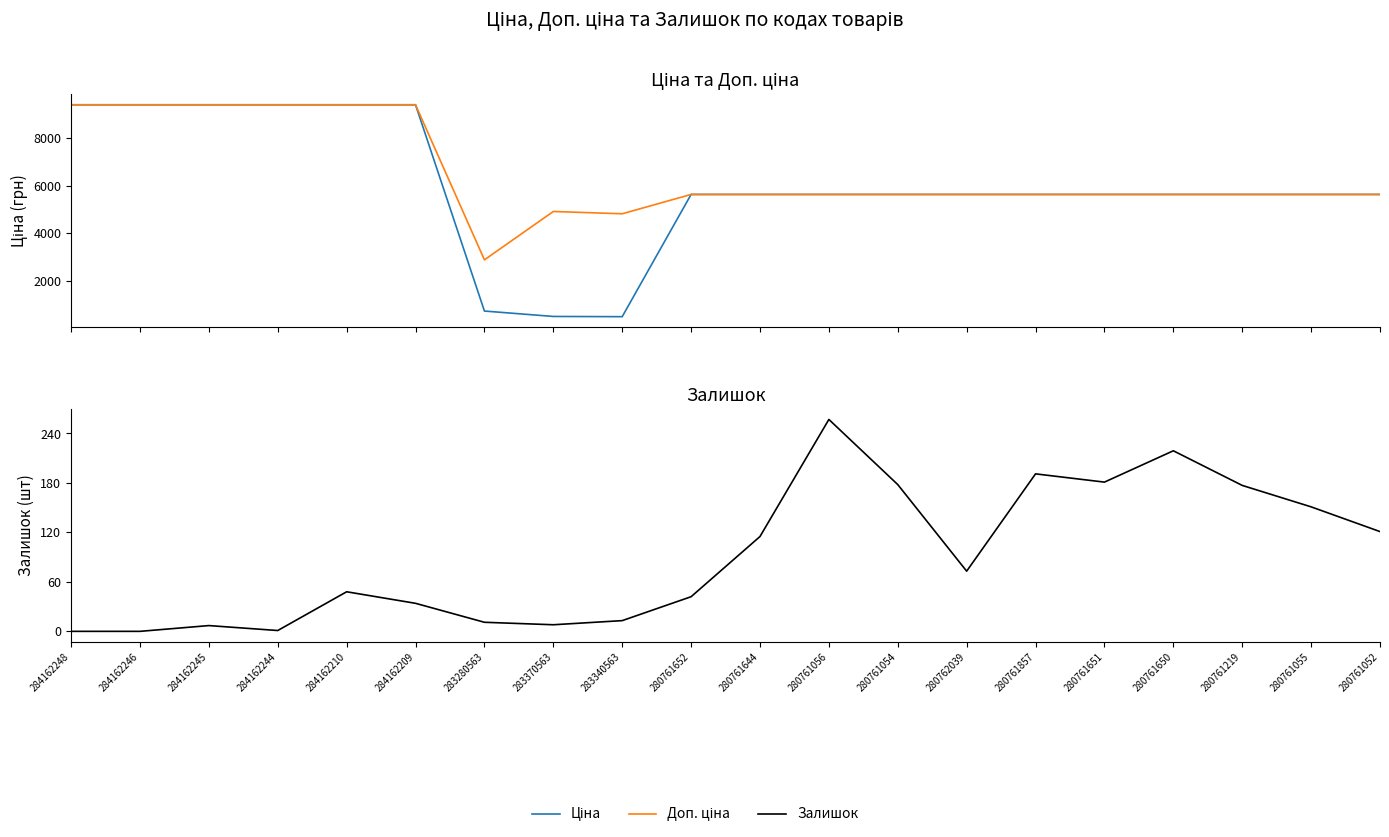

In Доп. ціна, how many points are higher than both neighbors (excluding endpoints)?

1